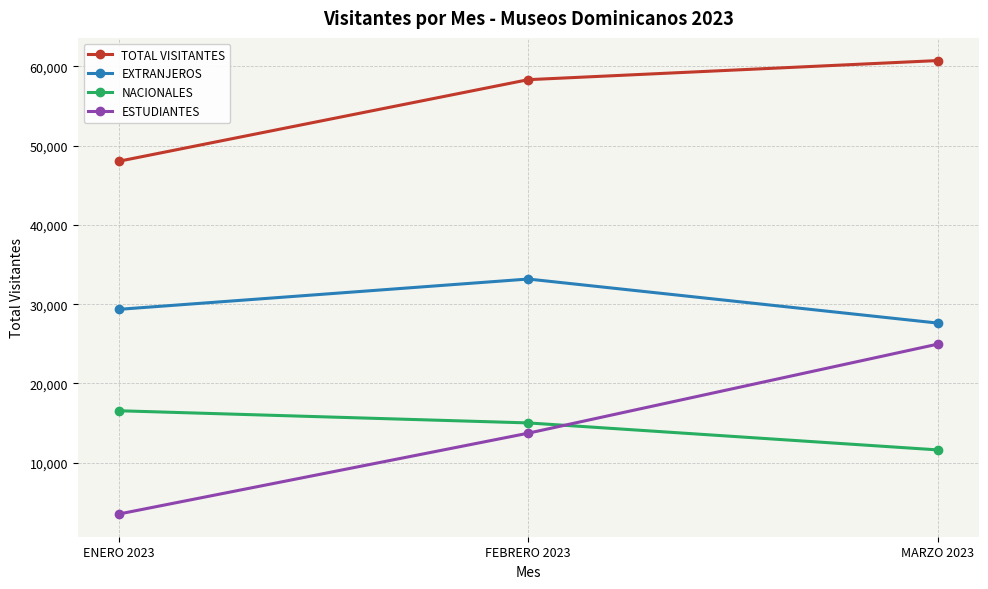

Reading left to right, what are all the values shown in this chart?

TOTAL VISITANTES: 48016	58304	60713
EXTRANJEROS: 29346	33169	27617
NACIONALES: 16563	15029	11627
ESTUDIANTES: 3539	13735	24961